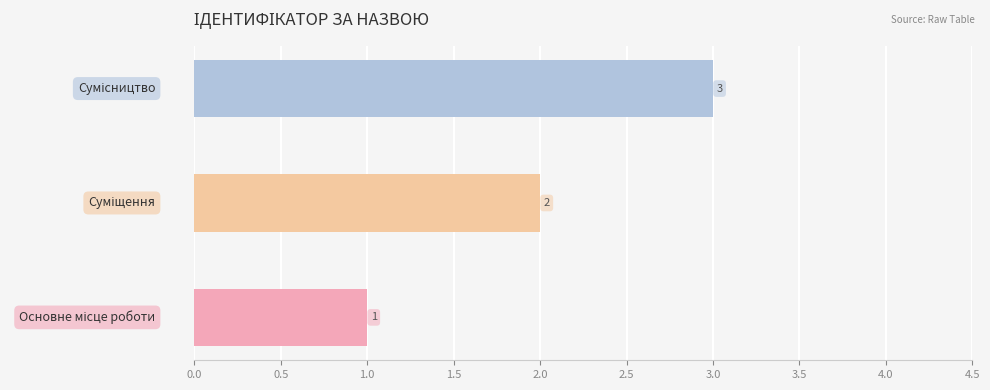

What is the maximum value shown in the chart?

3